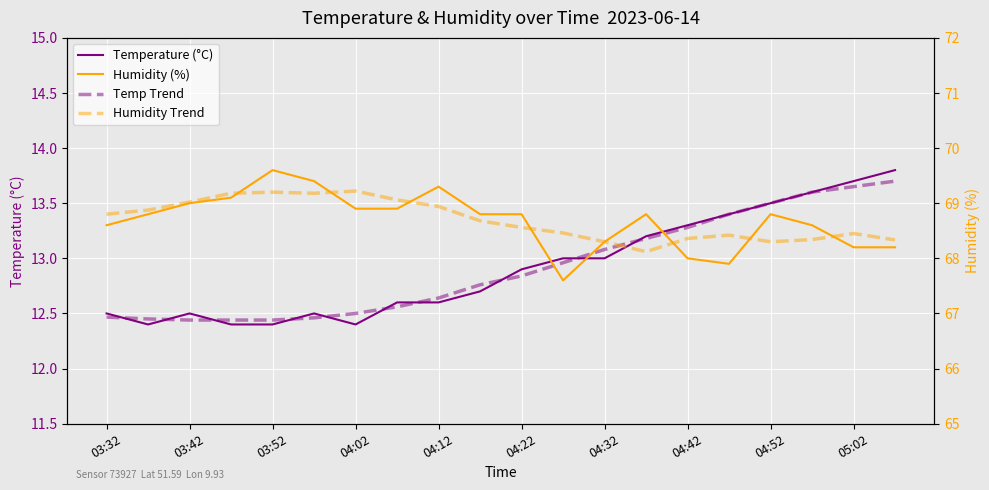

How many times do Temperature (°C) and Temp Trend cross each other?

10